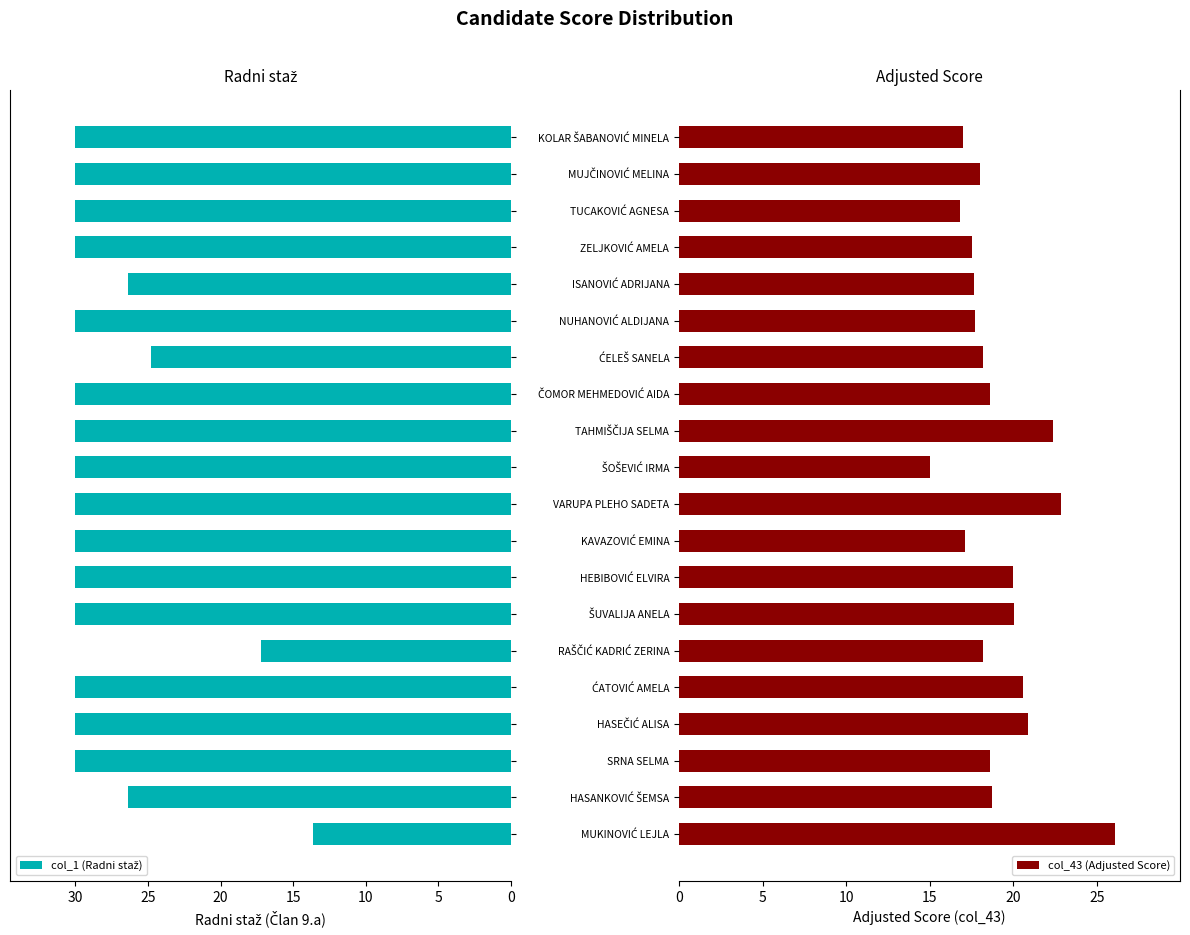

What is the sum of all col_43 (Adjusted Score) values?

382.0